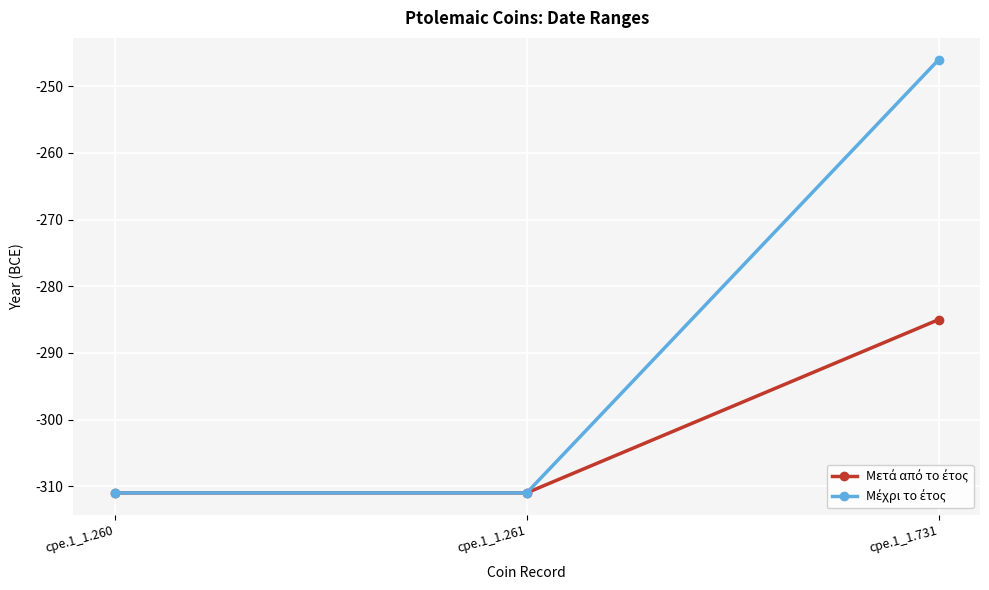

What is the total value across all series at cpe.1_1.261?

-622